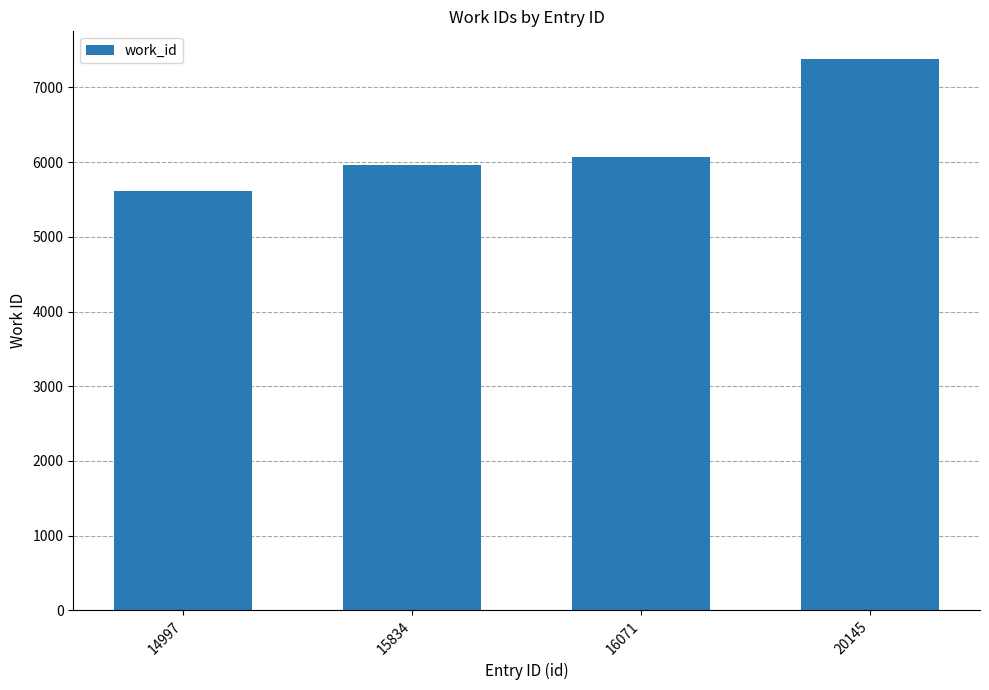

The value at 15834 is 5960. True or false?

True